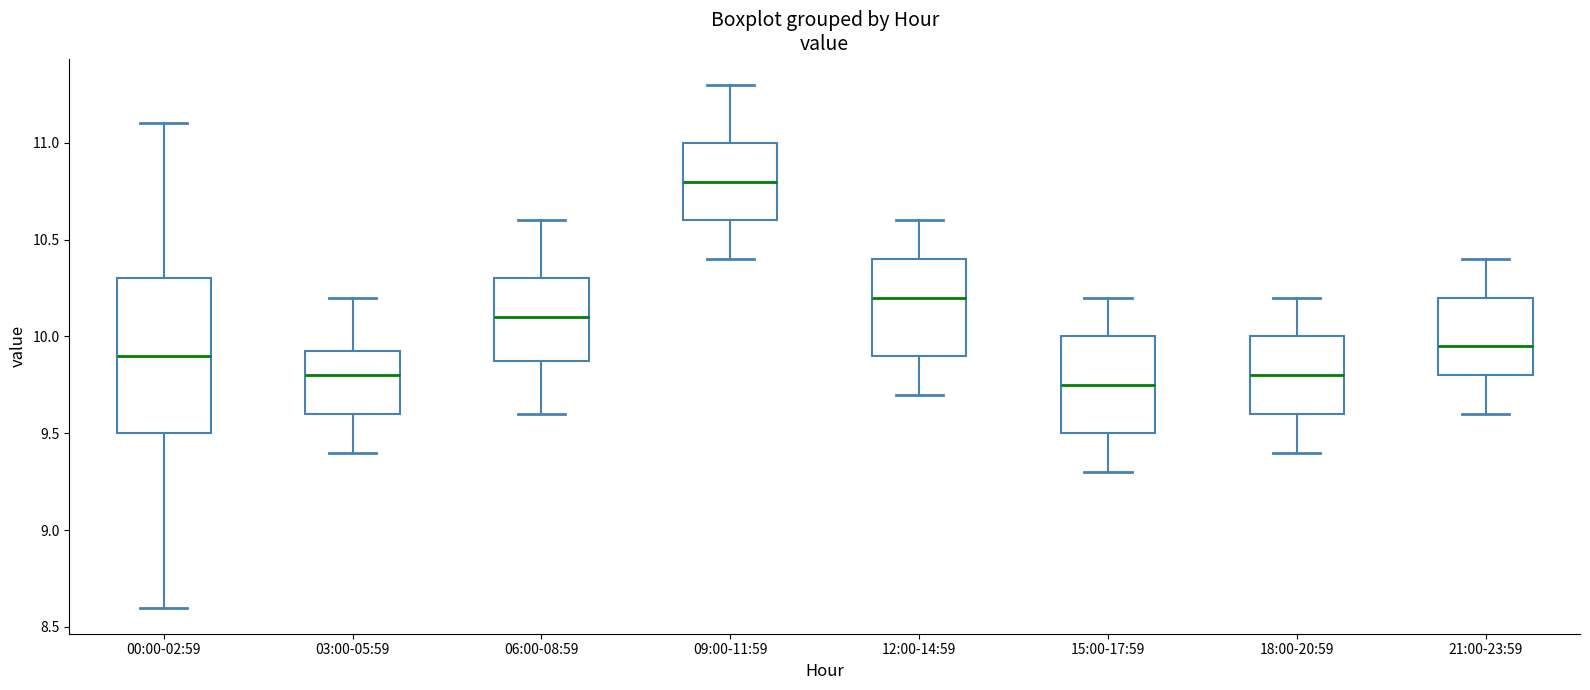

Which box's median line is the lowest?

15:00-17:59